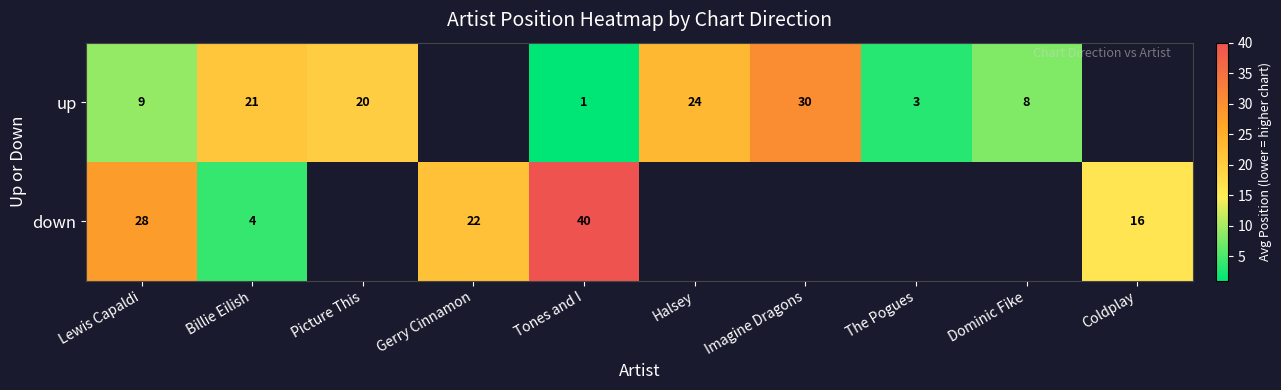

Is it true that down equals 4 at Billie Eilish?

True